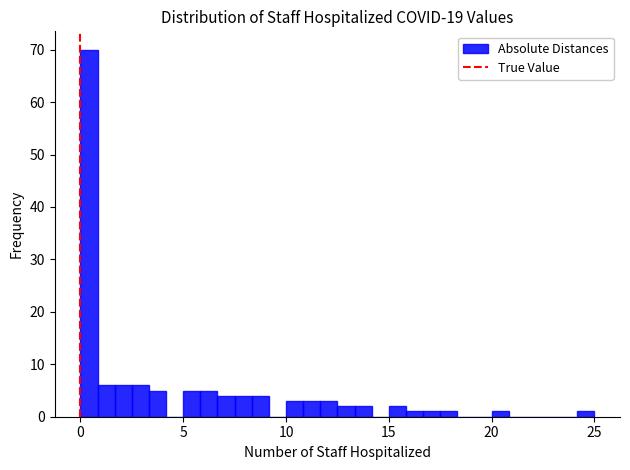

Around what value on the x-axis is the tallest bar? Give the approximate position of its centre, as read against the axis.

0.5